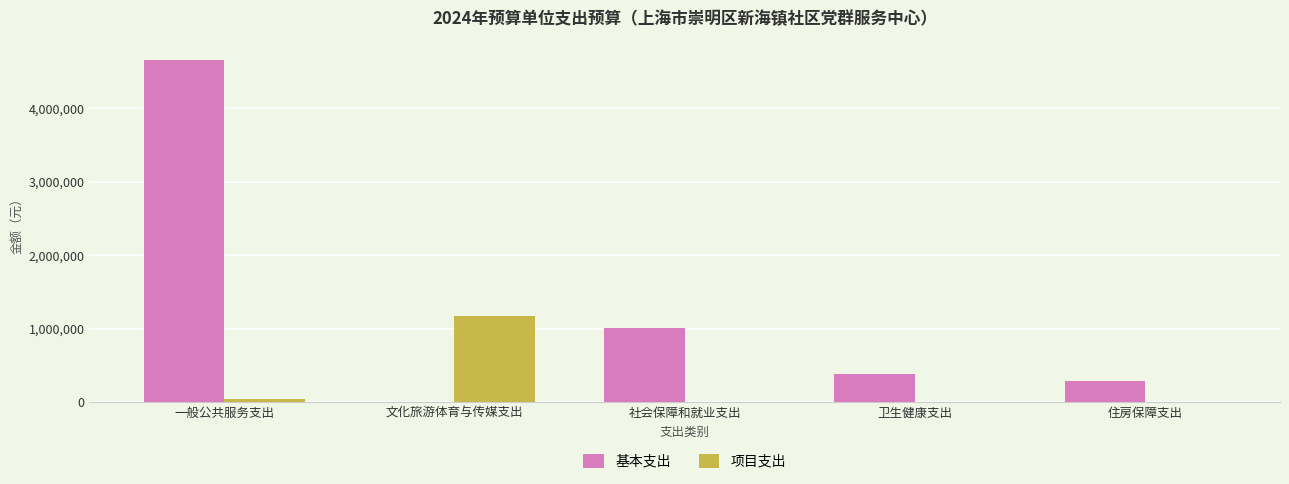

Which series changed the most between 一般公共服务支出 and 卫生健康支出?

基本支出